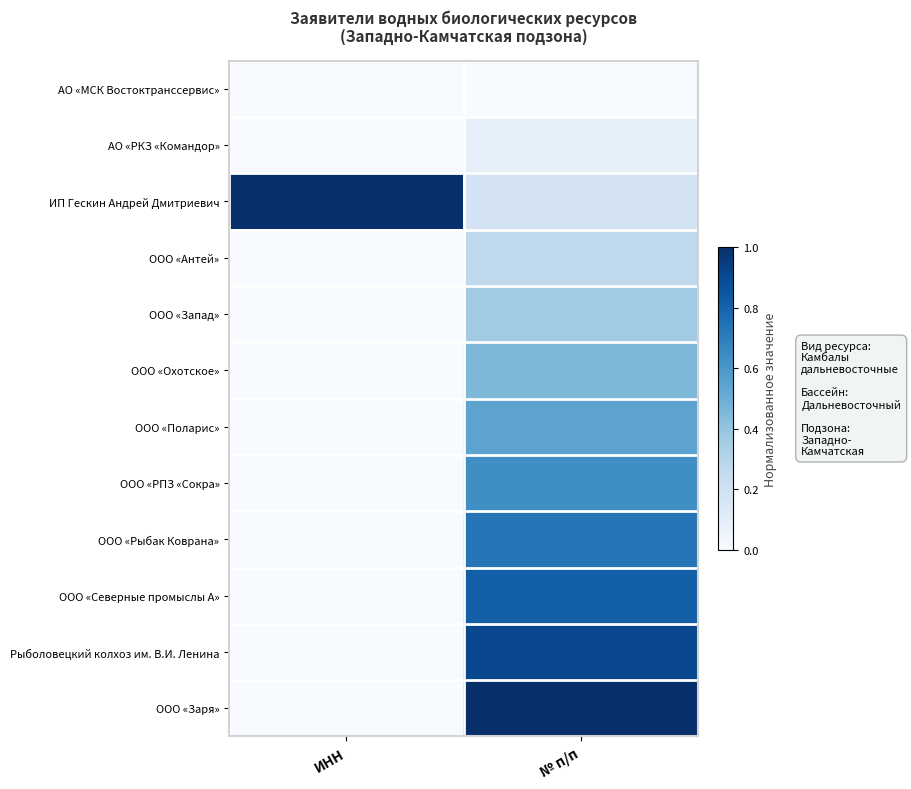

Reading left to right, extract all data points from this chart.

АО «МСК Востоктранссервис»: ИНН=0.0	№ п/п=0.0
АО «РКЗ «Командор»: ИНН=0.0	№ п/п=0.1
ИП Гескин Андрей Дмитриевич: ИНН=1.0	№ п/п=0.2
ООО «Антей»: ИНН=0.0	№ п/п=0.3
ООО «Запад»: ИНН=0.0	№ п/п=0.4
ООО «Охотское»: ИНН=0.0	№ п/п=0.5
ООО «Поларис»: ИНН=0.0	№ п/п=0.5
ООО «РПЗ «Сокра»: ИНН=0.0	№ п/п=0.6
ООО «Рыбак Коврана»: ИНН=0.0	№ п/п=0.7
ООО «Северные промыслы А»: ИНН=0.0	№ п/п=0.8
Рыболовецкий колхоз им. В.И. Ленина: ИНН=0.0	№ п/п=0.9
ООО «Заря»: ИНН=0.0	№ п/п=1.0